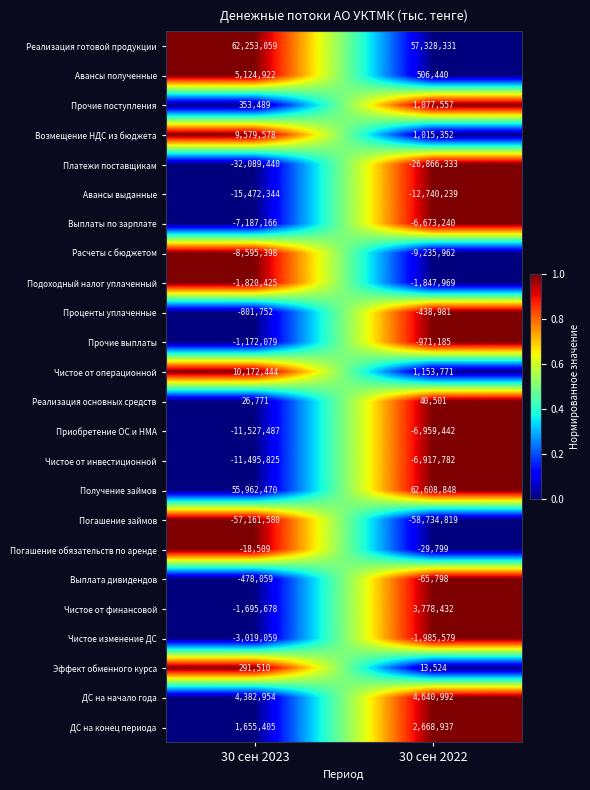

Which series has the largest range (max minus min)?

Чистое от операционной